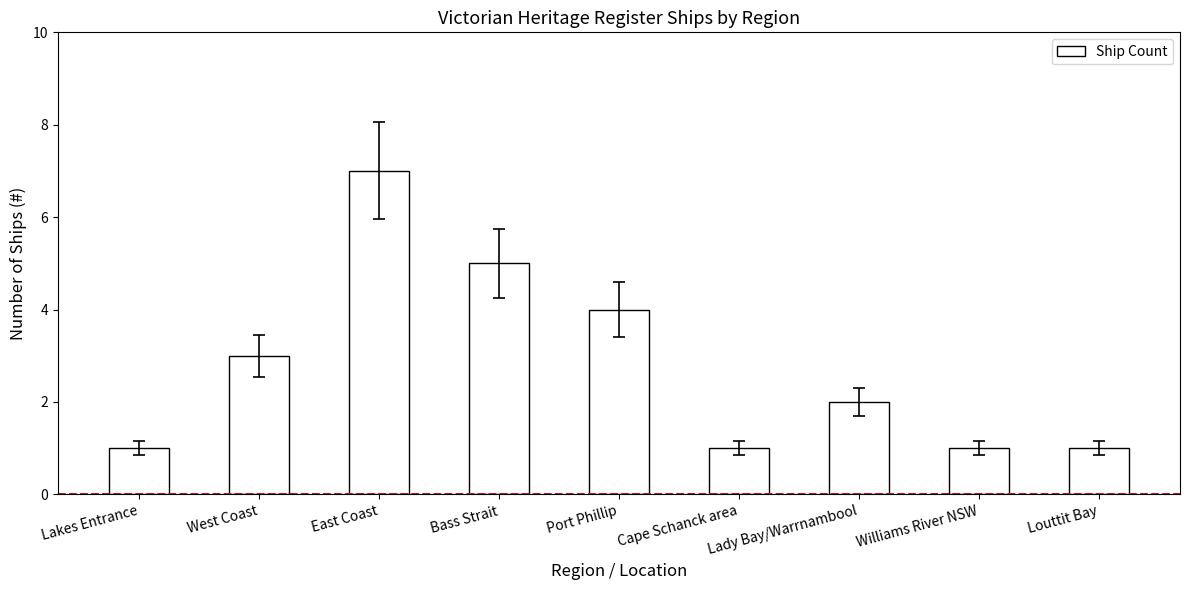

What is the smallest value displayed?

1